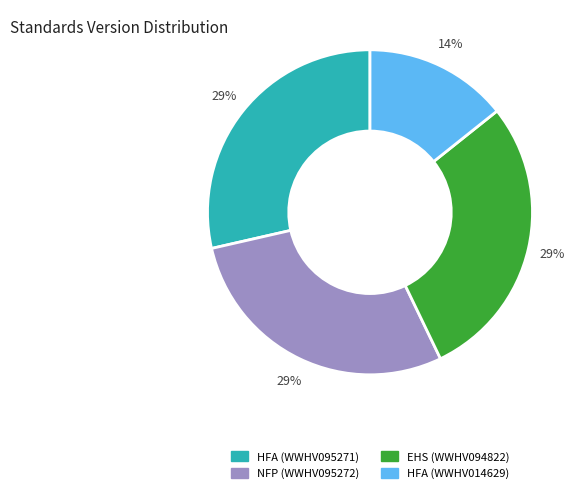

Does any single category account for the majority?

No